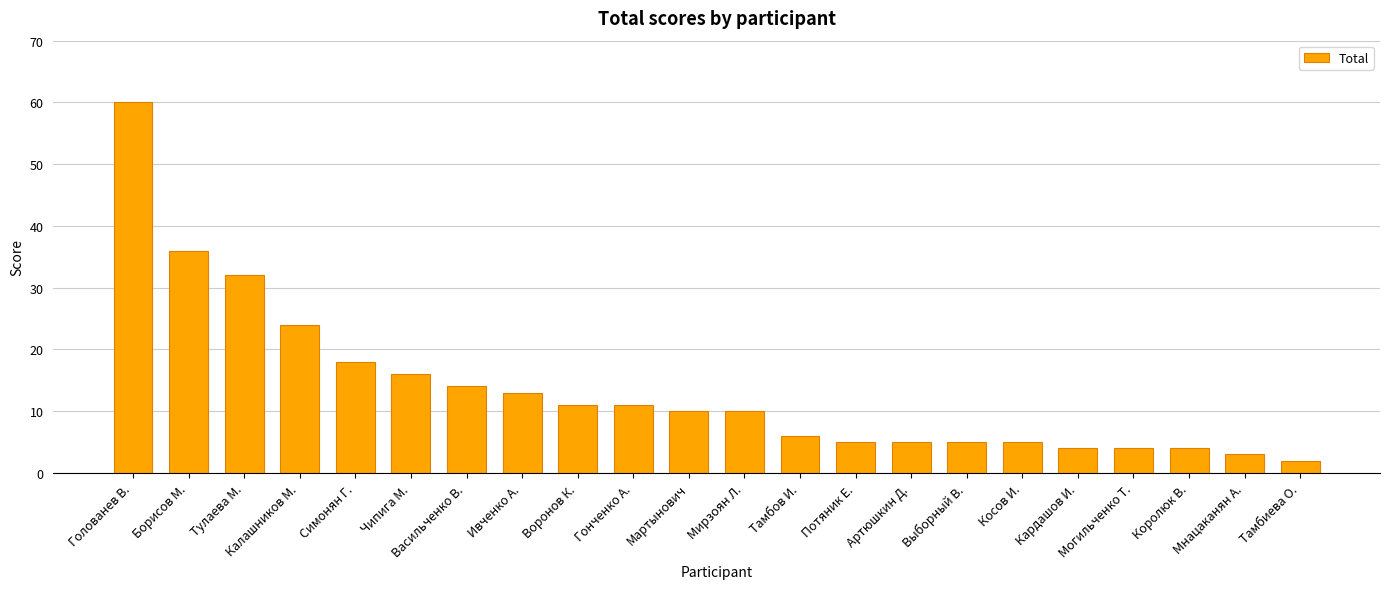

What is the difference between the values at Васильченко В. and Кардашов И.?

10